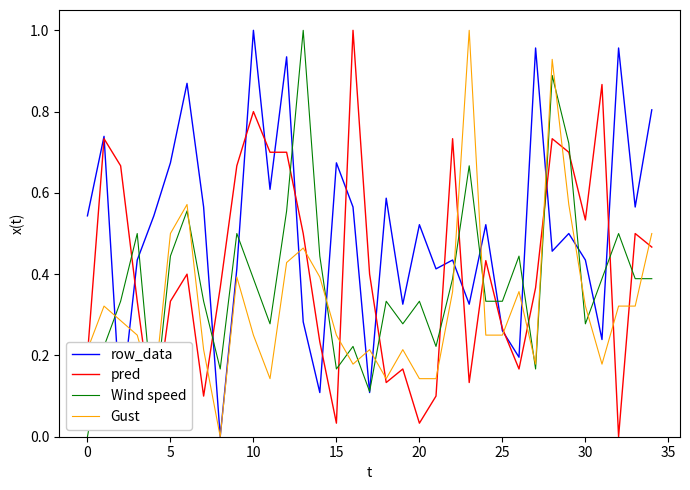

How many intersections are there between Wind speed and pred?

14